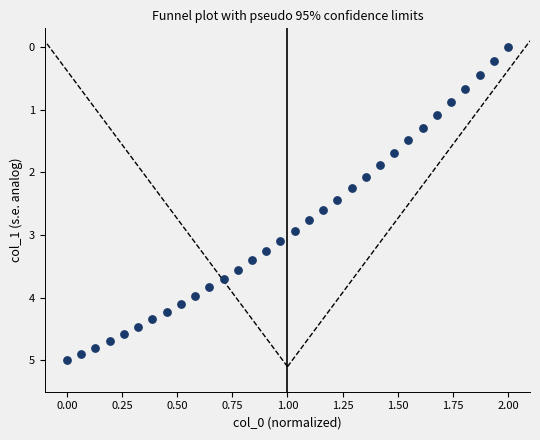

What is the range of X values (max minus min)?

2.0